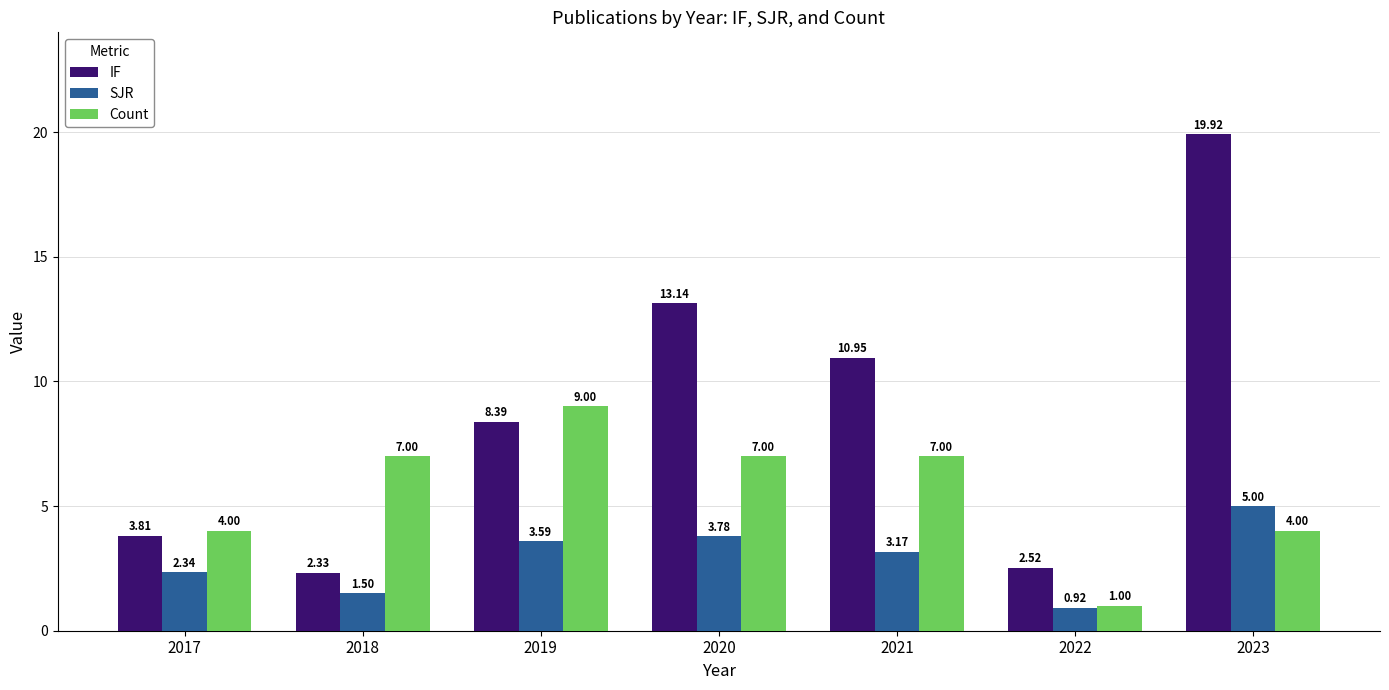

Rank the series by their average value, from highest to lowest.

IF, Count, SJR